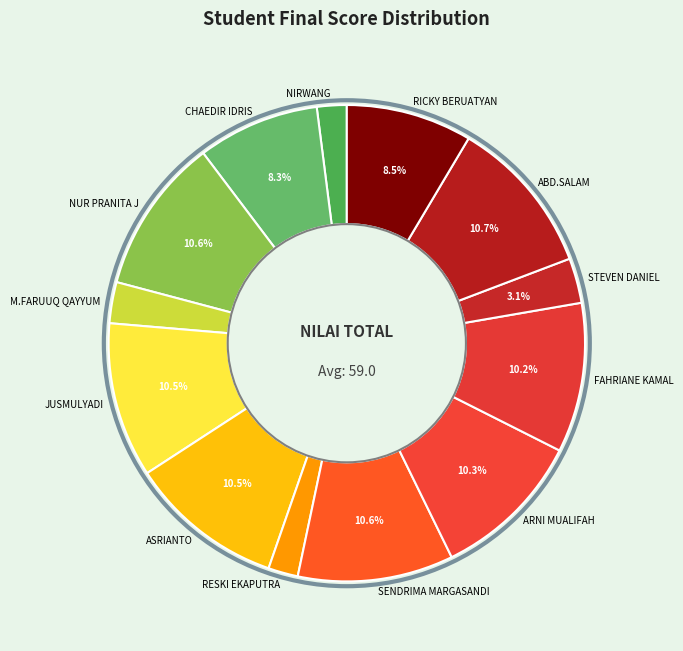

What is the ratio of the value at RICKY BERUATYAN to the value at NIRWANG?

4.2